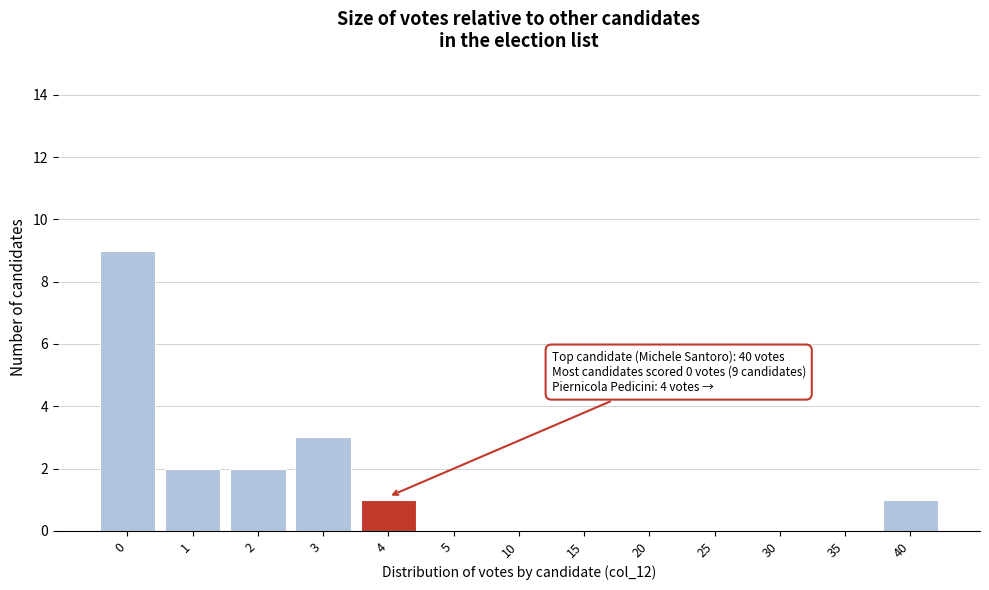

Reading left to right, transcribe all the data shown in this chart.

0=9	1=2	2=2	3=3	4=1	5=0	10=0	15=0	20=0	25=0	30=0	35=0	40=1